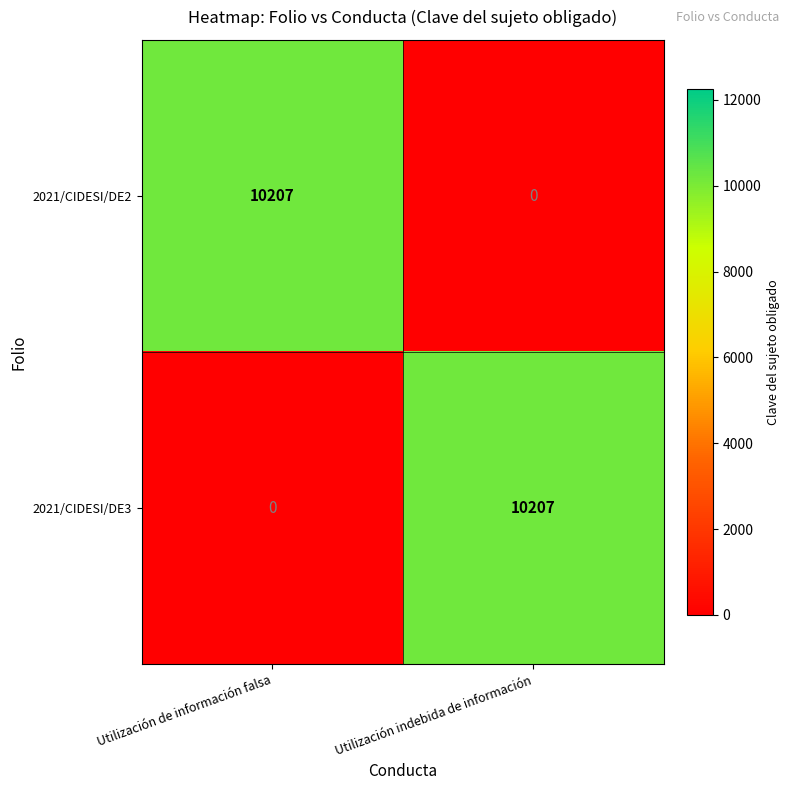

What is the total value across all series at Utilización de información falsa?

10207